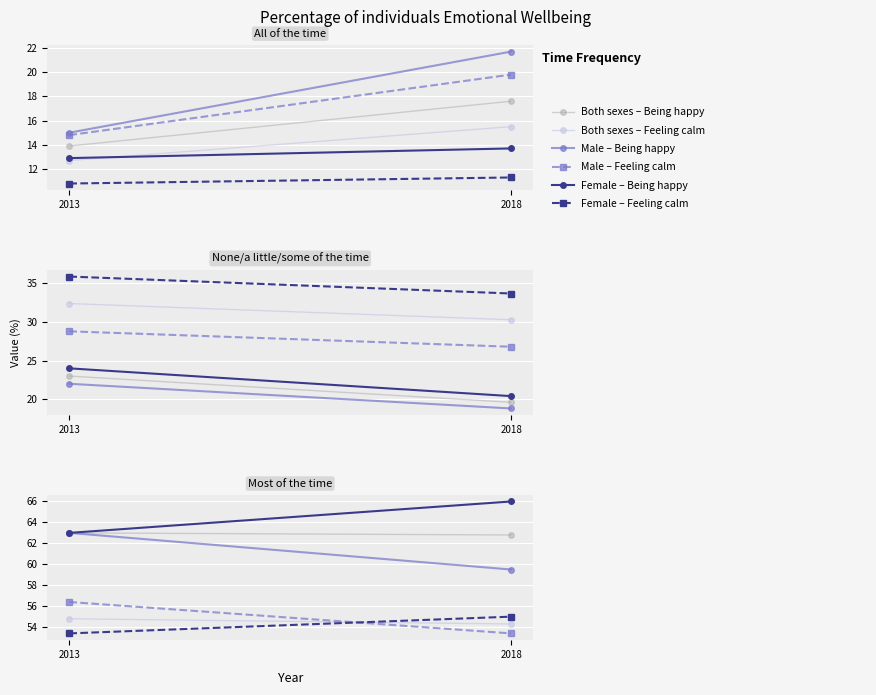

Which series has the widest spread of values?

Male - Being happy